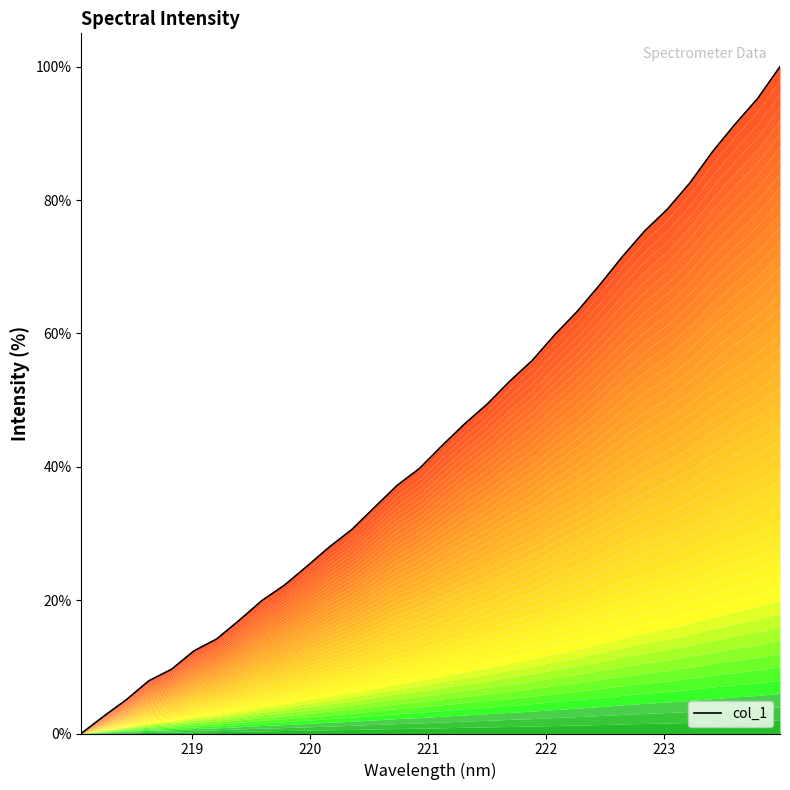

What is the difference between the maximum and minimum values?

100.0